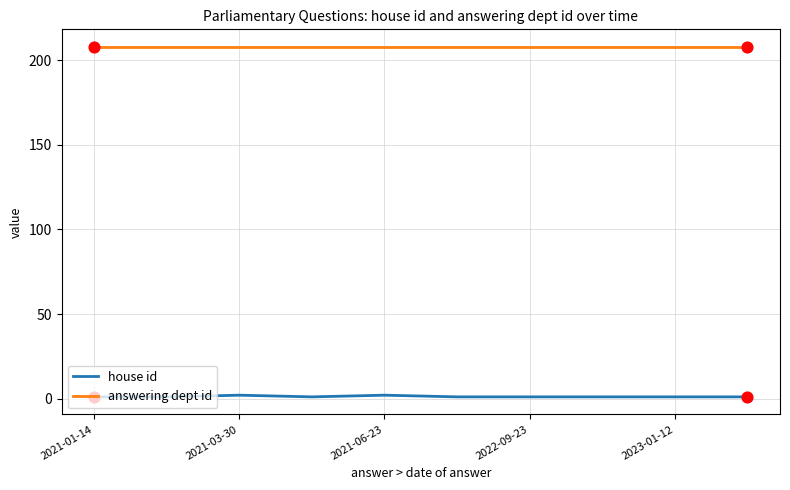

Which series has the largest total across all categories?

answering dept id